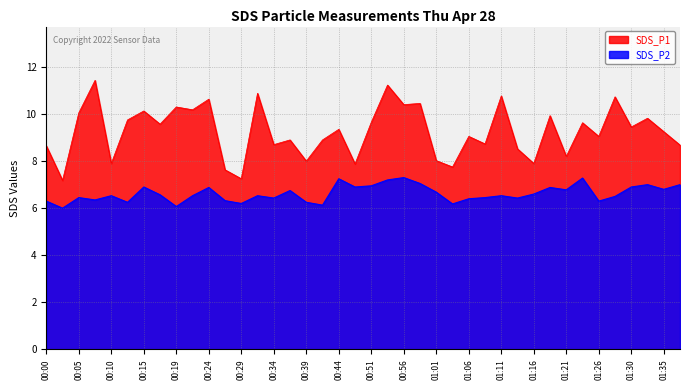

Reading left to right, extract all data points from this chart.

SDS_P1: 00:00=8.7	00:02=7.2	00:05=10.1	00:07=11.4	00:10=7.9	00:12=9.8	00:15=10.1	00:17=9.6	00:19=10.3	00:22=10.2	00:24=10.6	00:27=7.6	00:29=7.2	00:32=10.9	00:34=8.7	00:36=8.9	00:39=8.0	00:41=8.9	00:44=9.3	00:46=7.9	00:51=9.7	00:54=11.2	00:56=10.4	00:59=10.4	01:01=8.0	01:04=7.8	01:06=9.1	01:08=8.7	01:11=10.8	01:13=8.5	01:16=7.9	01:18=9.9	01:21=8.2	01:23=9.6	01:26=9.1	01:28=10.7	01:30=9.4	01:33=9.8	01:35=9.2	01:38=8.7
SDS_P2: 00:00=6.3	00:02=6.0	00:05=6.5	00:07=6.3	00:10=6.5	00:12=6.2	00:15=6.9	00:17=6.6	00:19=6.1	00:22=6.5	00:24=6.9	00:27=6.3	00:29=6.2	00:32=6.5	00:34=6.4	00:36=6.8	00:39=6.2	00:41=6.1	00:44=7.2	00:46=6.9	00:51=7.0	00:54=7.2	00:56=7.3	00:59=7.0	01:01=6.7	01:04=6.2	01:06=6.4	01:08=6.5	01:11=6.5	01:13=6.4	01:16=6.6	01:18=6.9	01:21=6.8	01:23=7.3	01:26=6.3	01:28=6.5	01:30=6.9	01:33=7.0	01:35=6.8	01:38=7.0